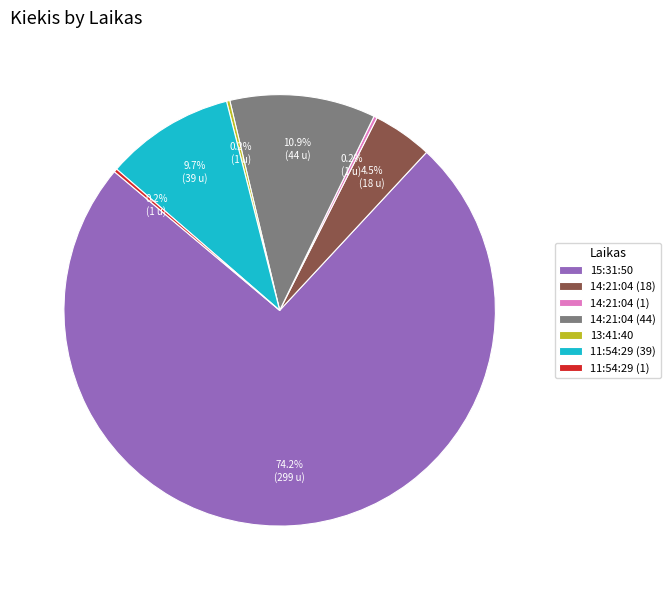

Which slice is the largest?

15:31:50